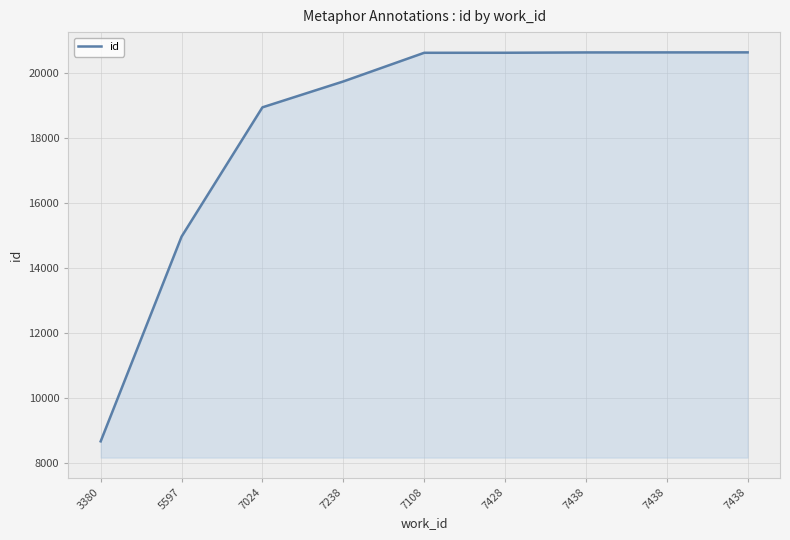

Is it true that the value at 7438 is 20629?

True